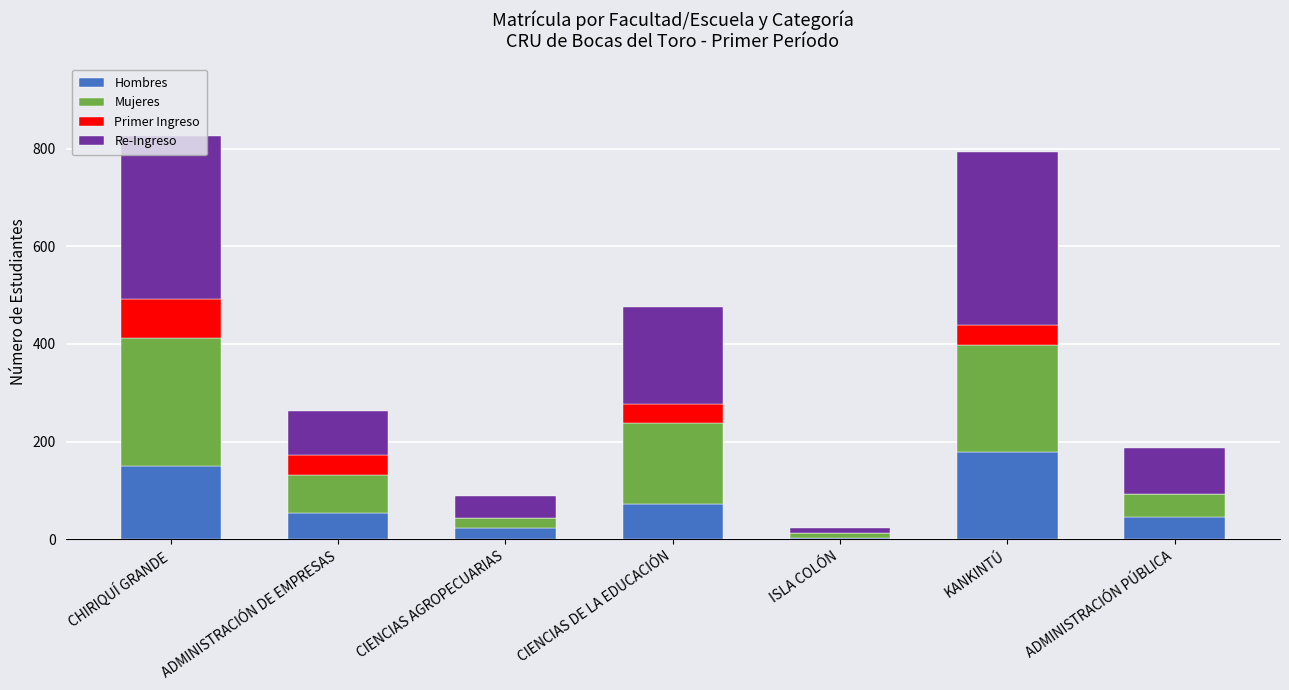

The value of Hombres at CIENCIAS AGROPECUARIAS is 24. True or false?

True